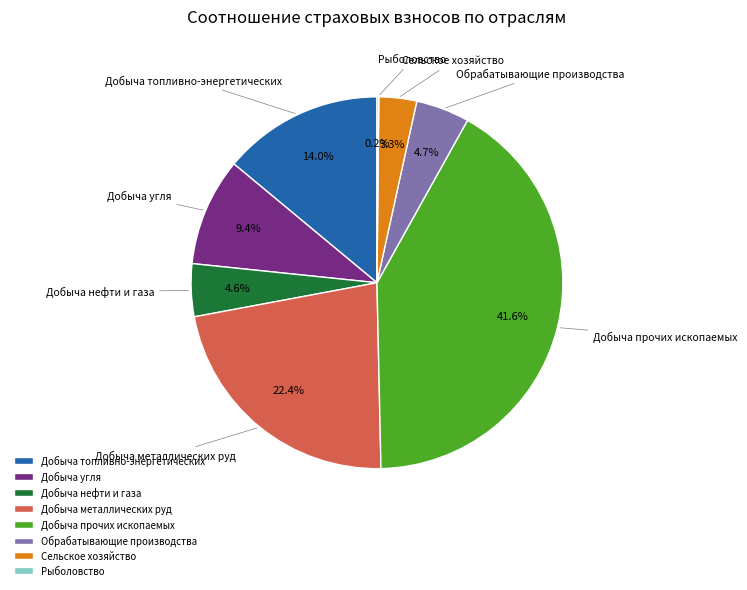

Combined, what portion of the pie is Добыча топливно-энергетических and Добыча угля?

23.4%